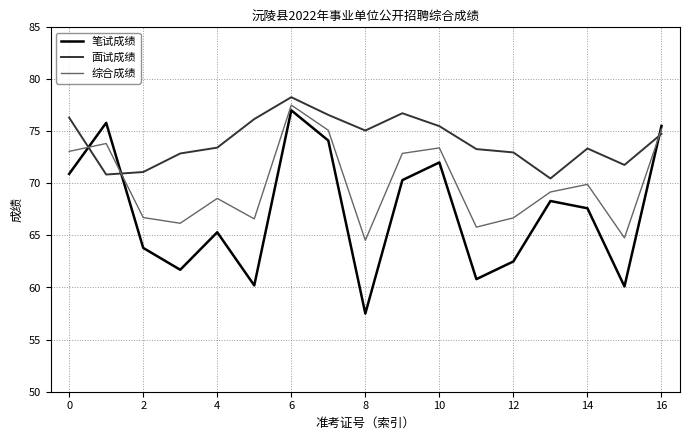

What is the average value of the 综合成绩 series?

70.0